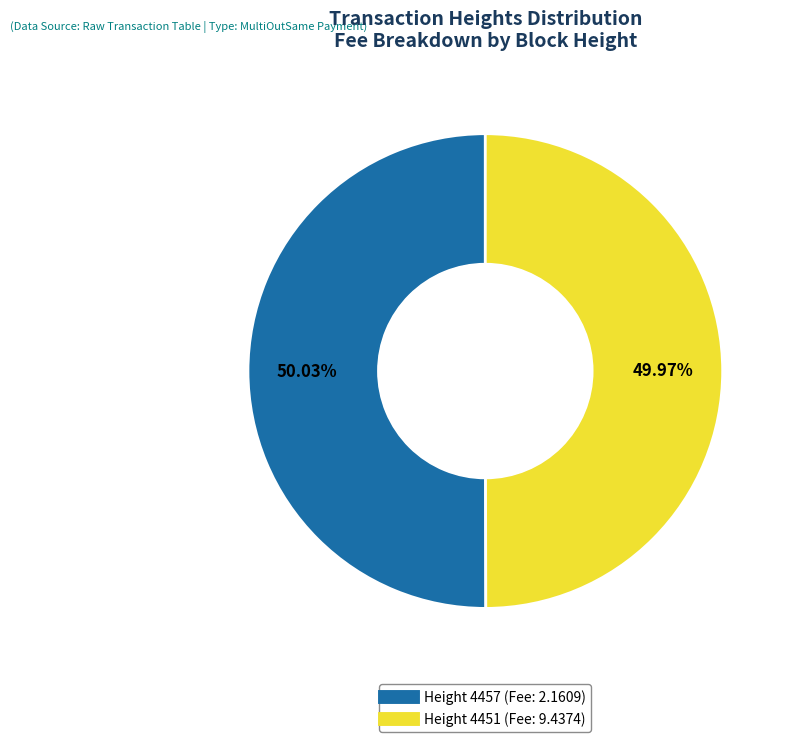

Does any single category account for the majority?

Yes